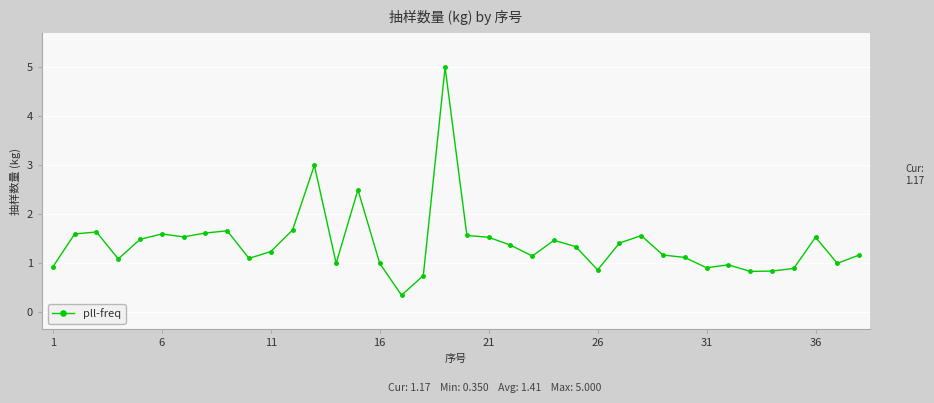

What is the value of the 33rd point from the left?

0.8